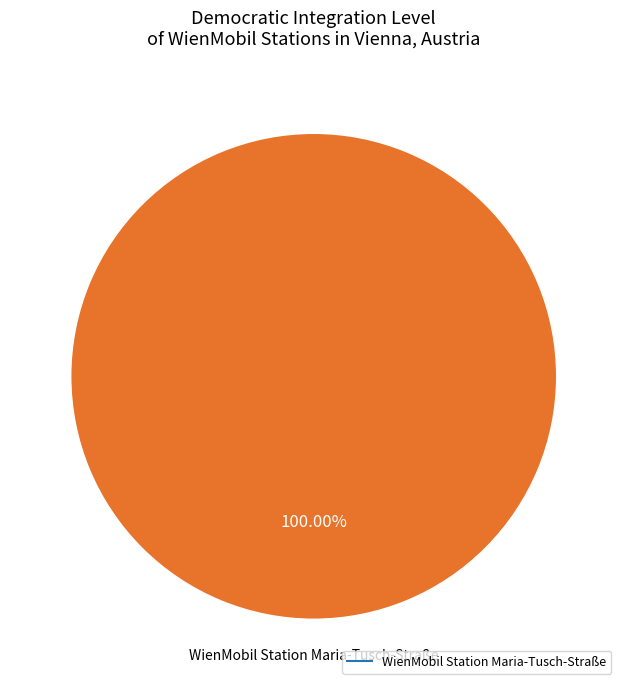

Does any single category account for the majority?

Yes